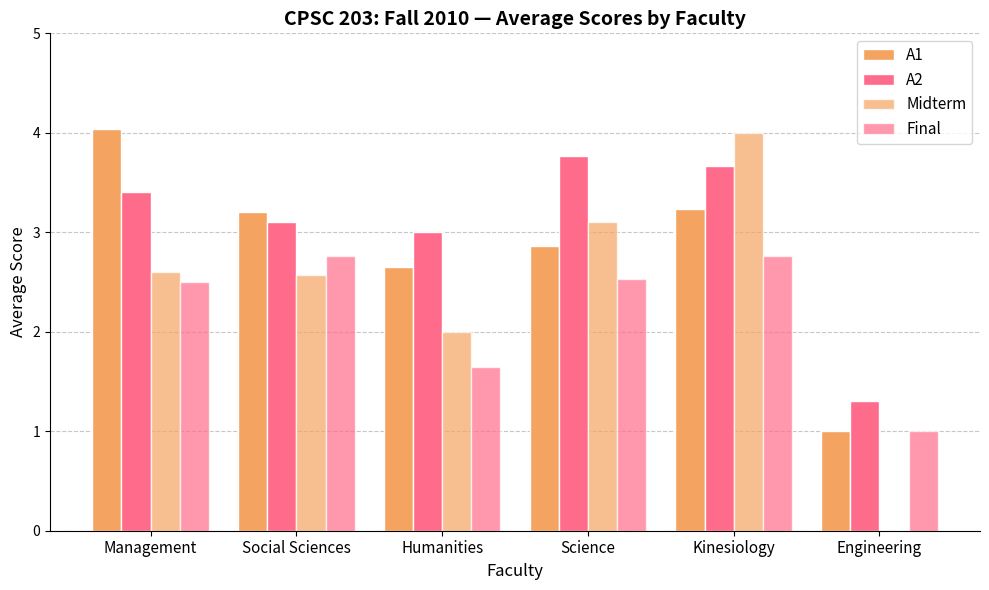

Rank the categories by A2 value from lowest to highest.

Engineering, Humanities, Social Sciences, Management, Kinesiology, Science